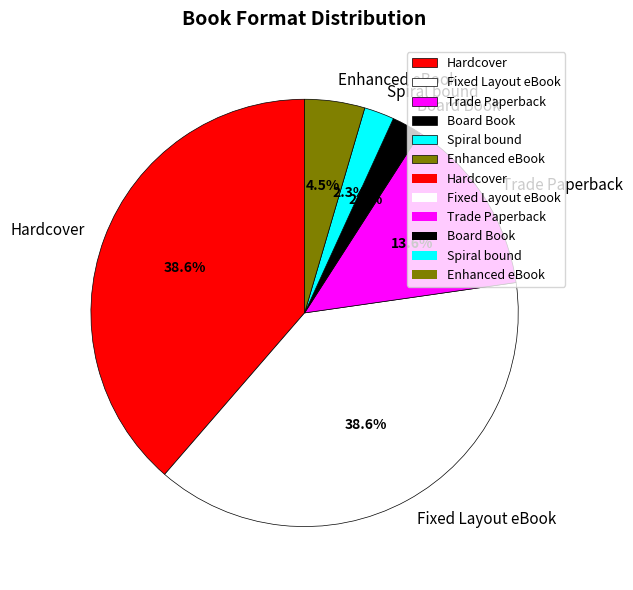

Approximately how many times larger is the value at Enhanced eBook compared to Trade Paperback?

0.3